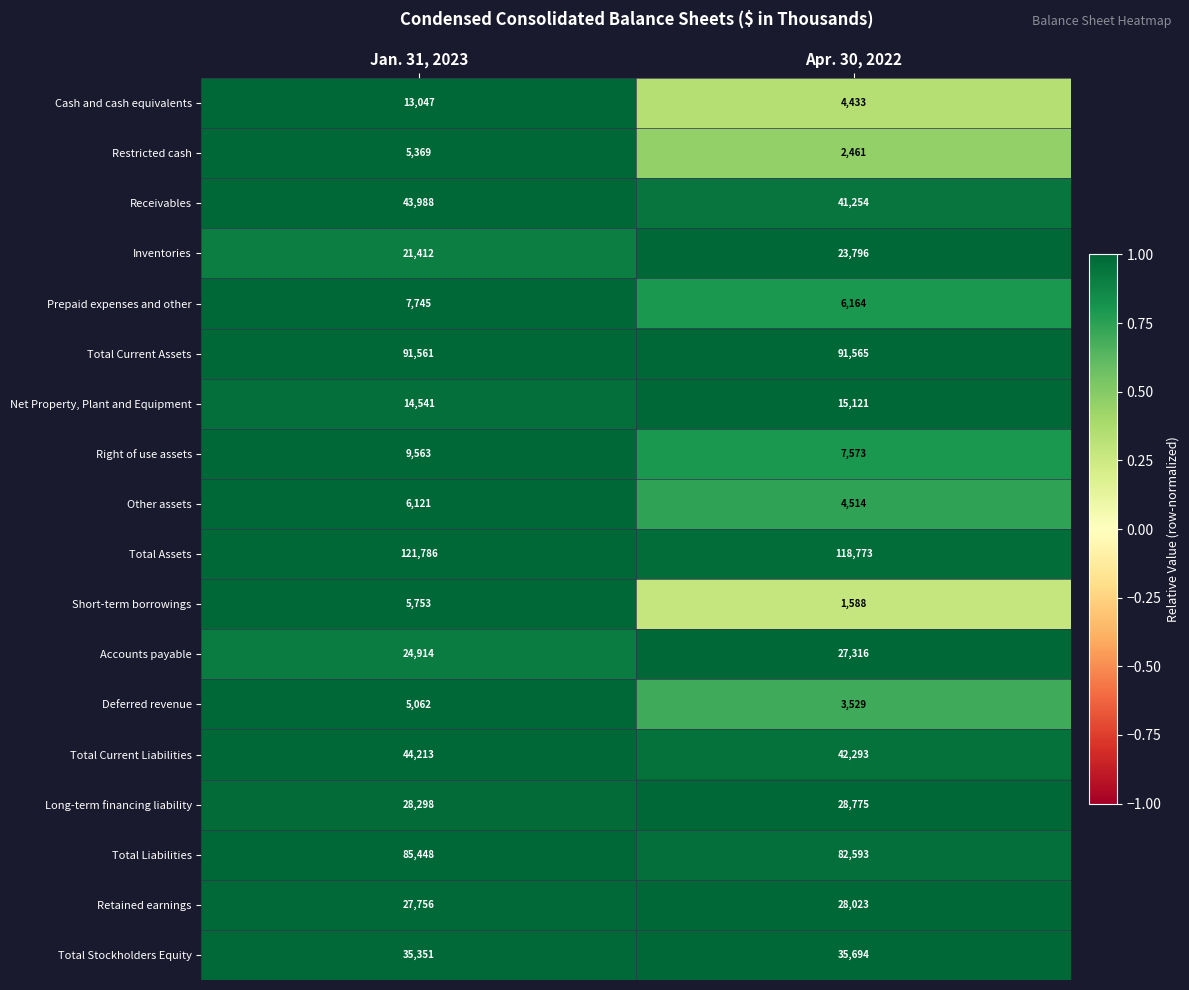

Which category has the lowest value across all series?

Apr. 30, 2022